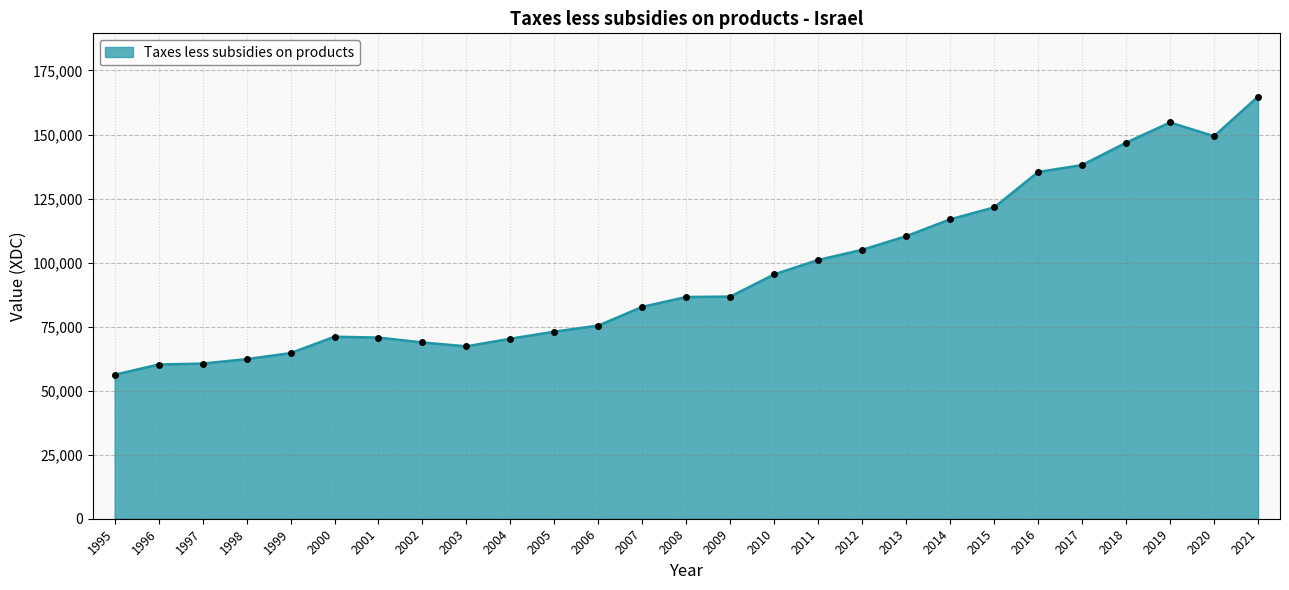

True or false: there are more than 0 points higher than both neighbors.

True